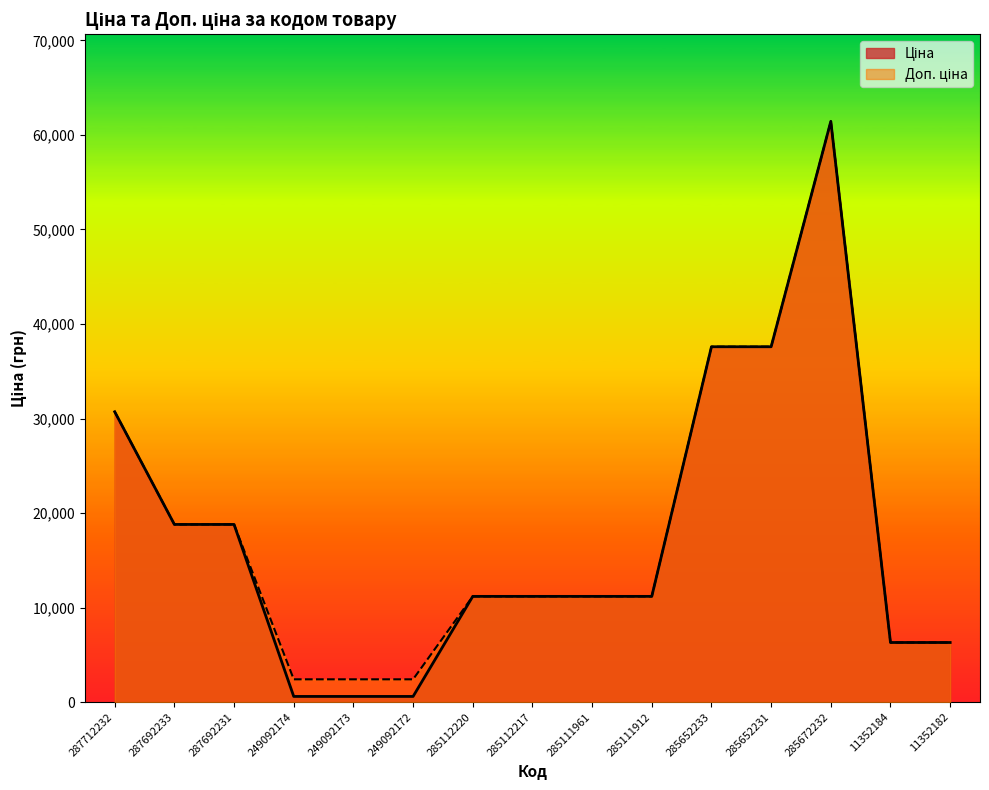

In Доп. ціна, how many points are higher than both neighbors (excluding endpoints)?

1